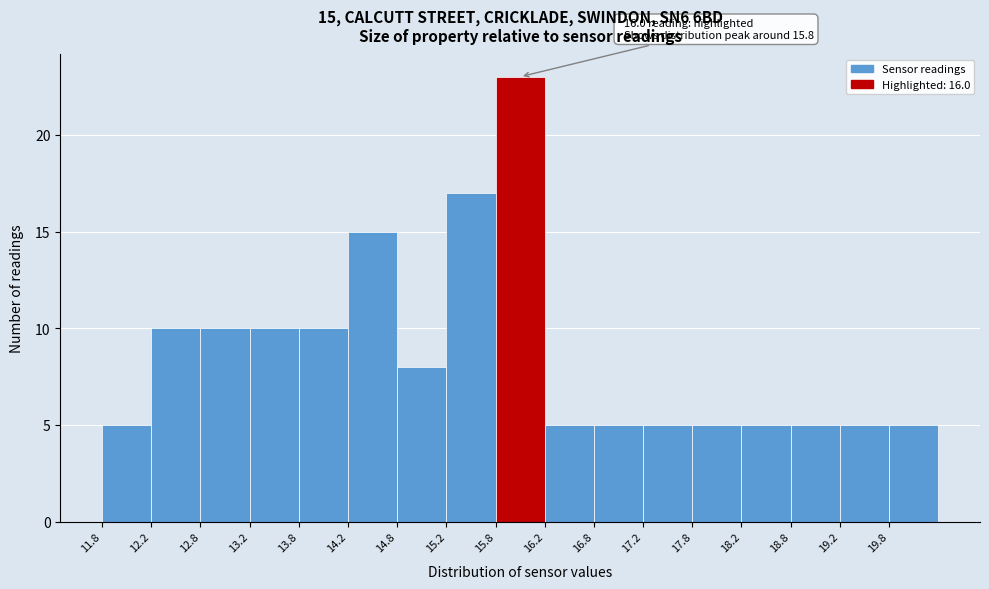

Which range on the x-axis has the tallest bar?

15.75 to 16.25